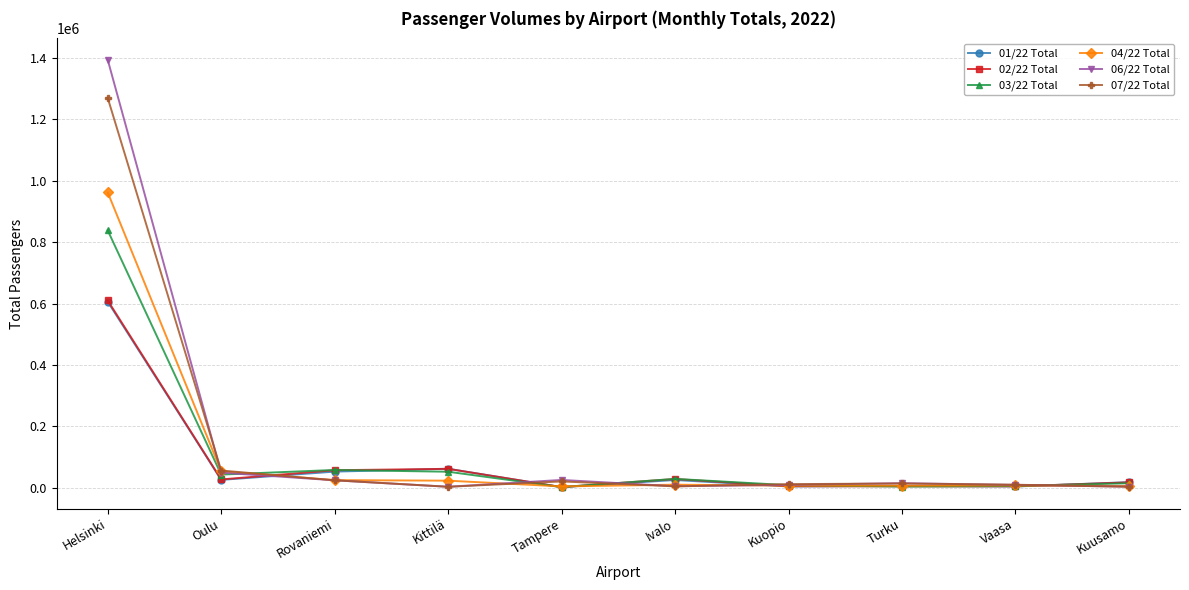

The value of 01/22 Total at Tampere is 1757. True or false?

True